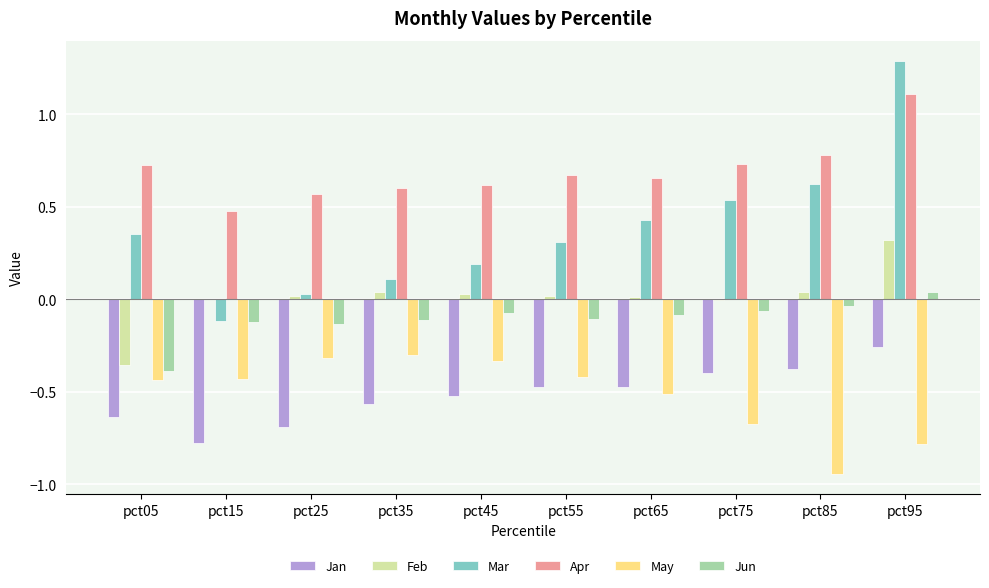

Which series has the widest spread of values?

Mar